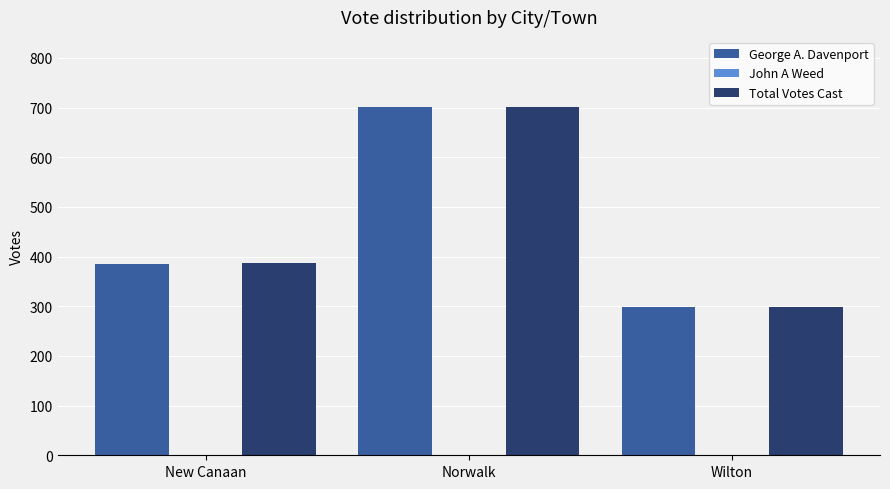

The Total Votes Cast series shows 387 at New Canaan. True or false?

True